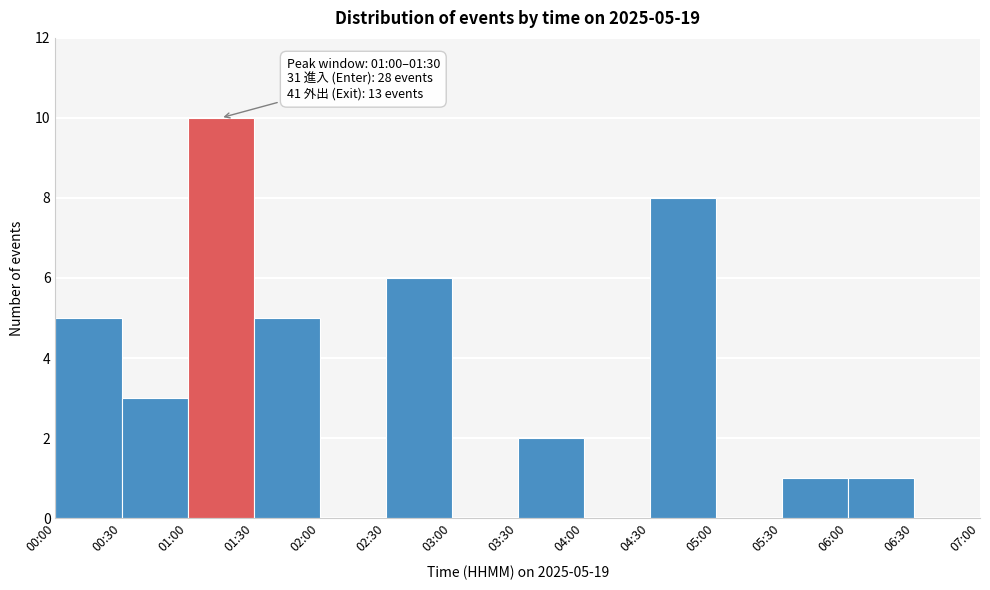

Reading left to right, what are all the values shown in this chart?

00:00=5	00:30=3	01:00=10	01:30=5	02:00=0	02:30=6	03:00=0	03:30=2	04:00=0	04:30=8	05:00=0	05:30=1	06:00=1	06:30=0